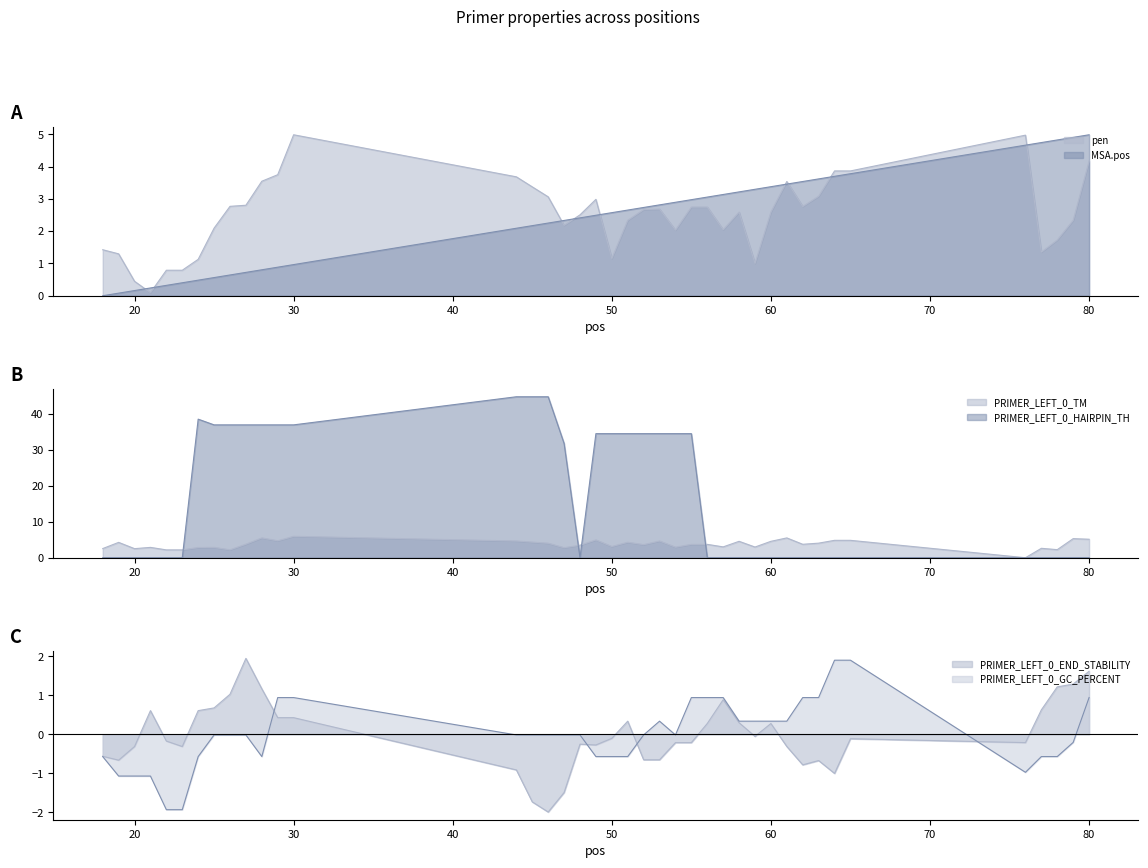

True or false: PRIMER_LEFT_0_GC_PERCENT and MSA.pos cross at least once.

True